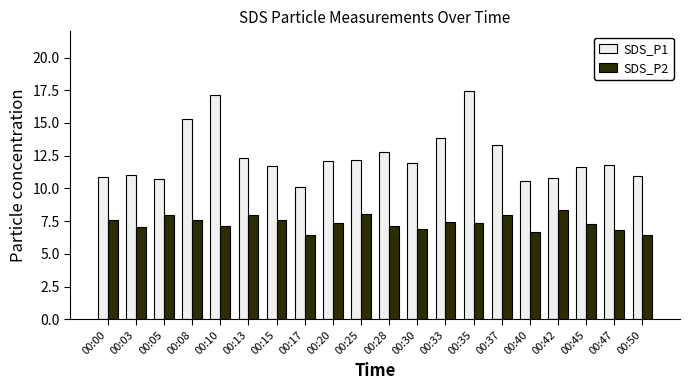

Count the number of data series in this chart.

2